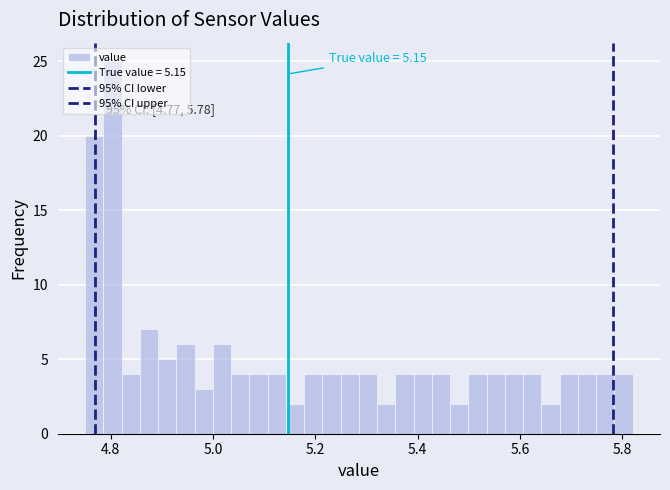

Around what value on the x-axis is the tallest bar? Give the approximate position of its centre, as read against the axis.

4.80